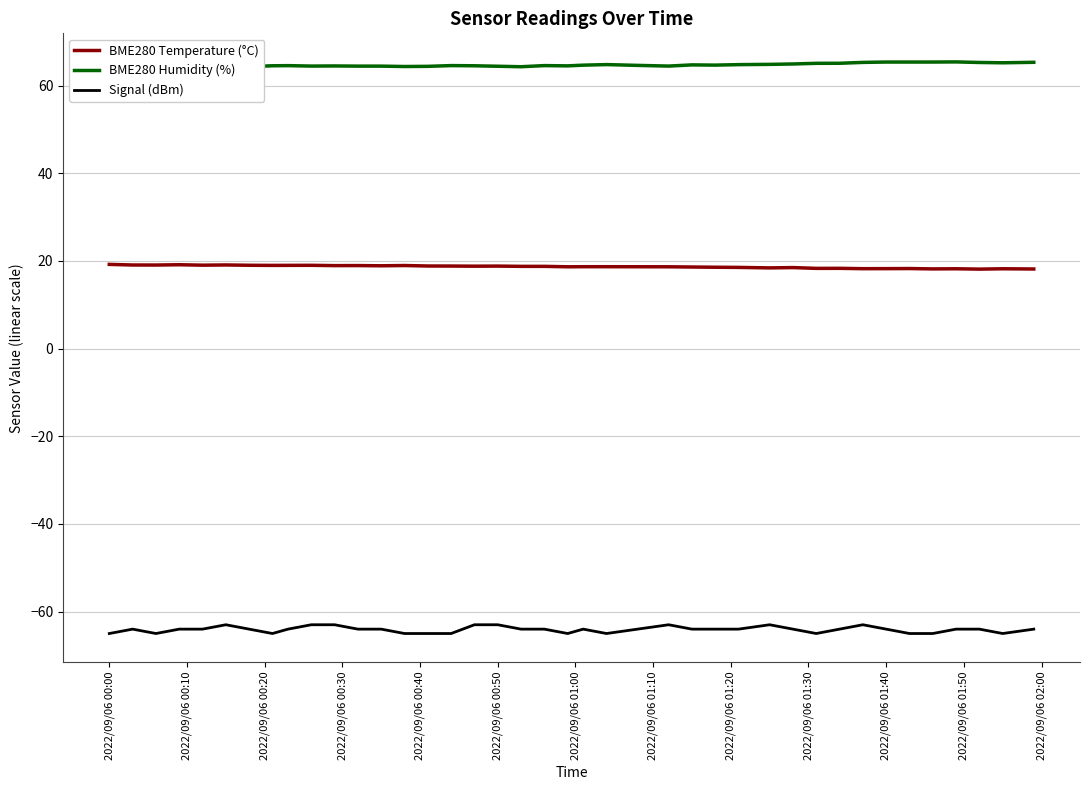

Which series has the largest total across all categories?

BME280 Humidity (%)